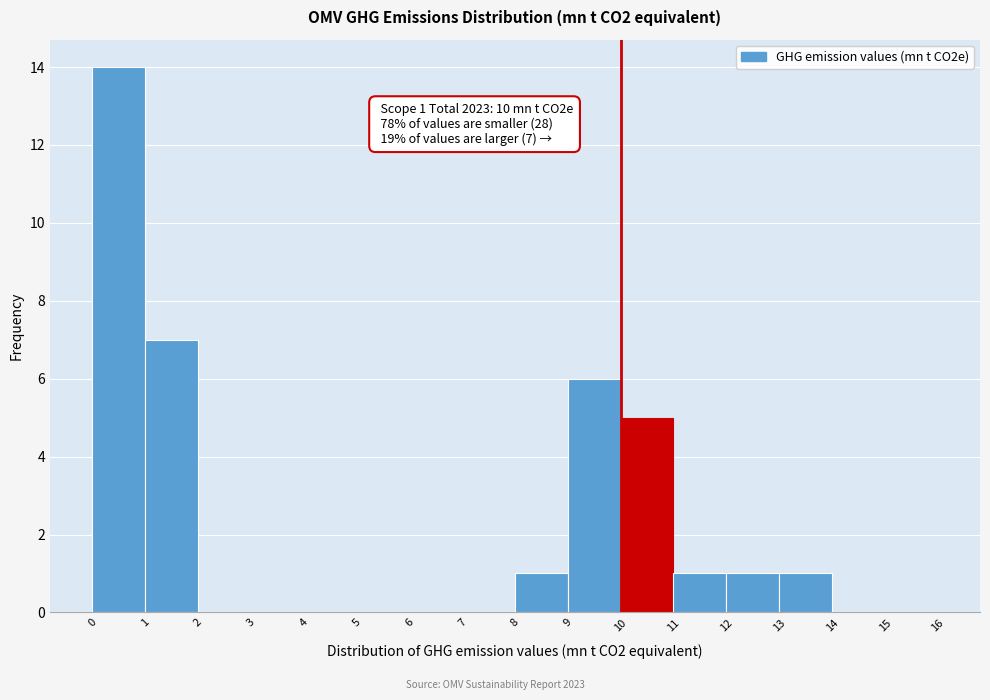

Which range on the x-axis has the tallest bar?

0 to 1